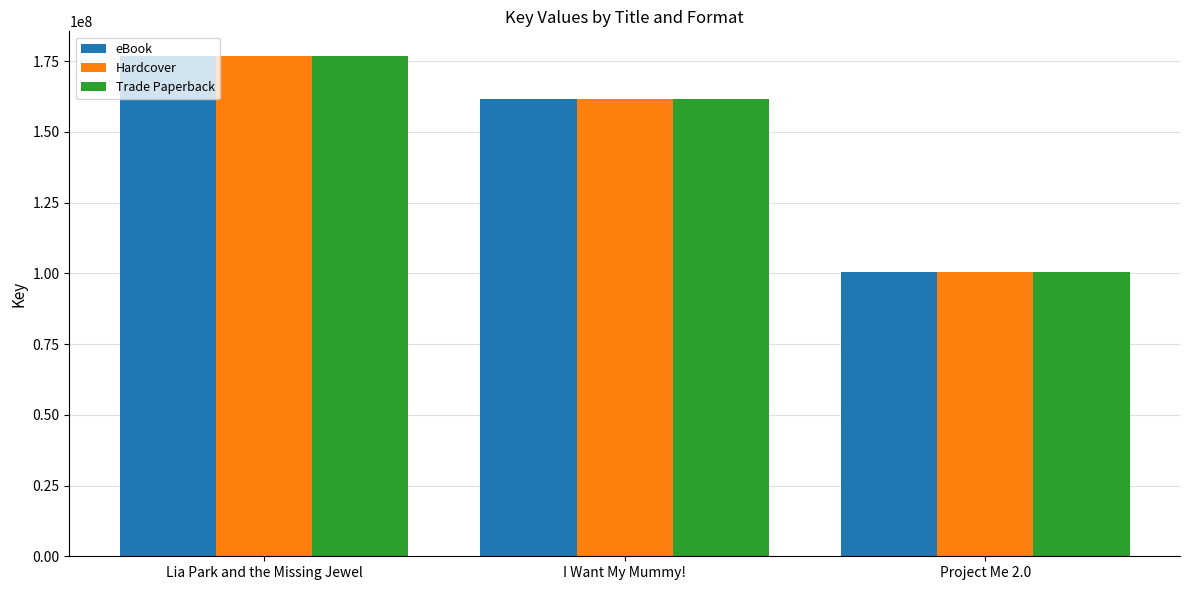

Reading right to left, list all the values displayed in this chart.

eBook: Project Me 2.0=100643636	I Want My Mummy!=161732143	Lia Park and the Missing Jewel=176707131
Hardcover: Project Me 2.0=100643636	I Want My Mummy!=161732143	Lia Park and the Missing Jewel=176707131
Trade Paperback: Project Me 2.0=100643636	I Want My Mummy!=161732143	Lia Park and the Missing Jewel=176707131